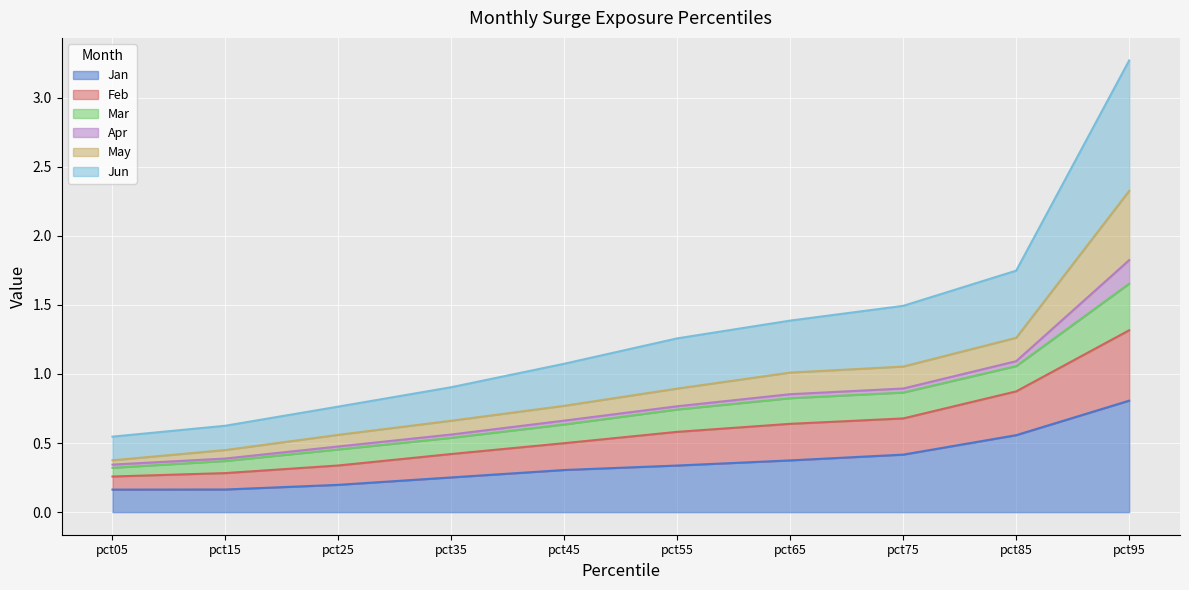

At which category is the sum across all series the highest?

pct95